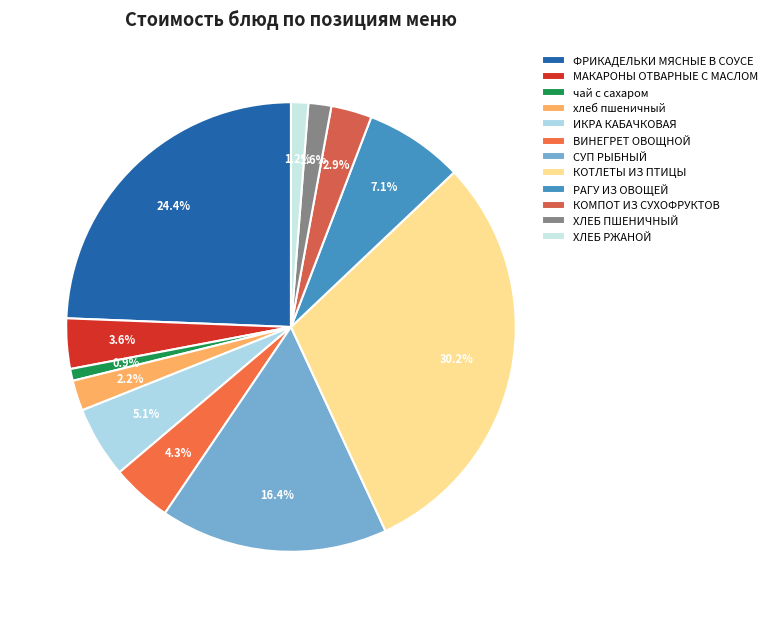

How many slices are in this pie chart?

12